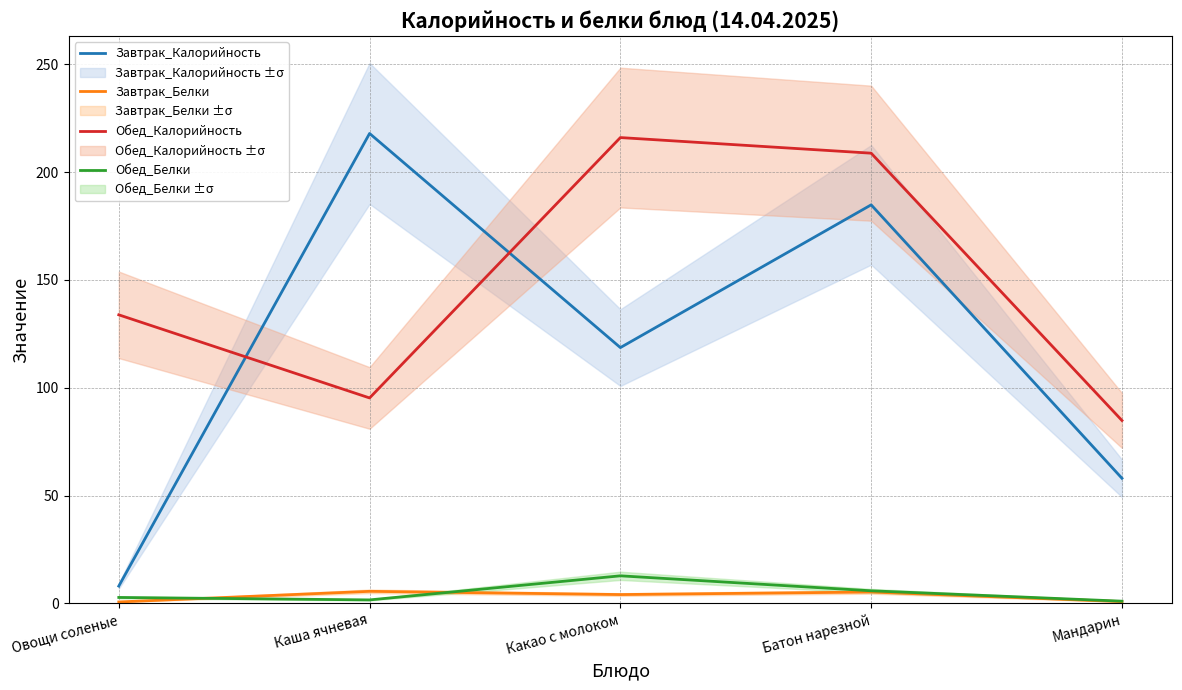

At Какао с молоком, list the series in order from smallest to largest.

Завтрак_Белки, Обед_Белки, Завтрак_Калорийность, Обед_Калорийность